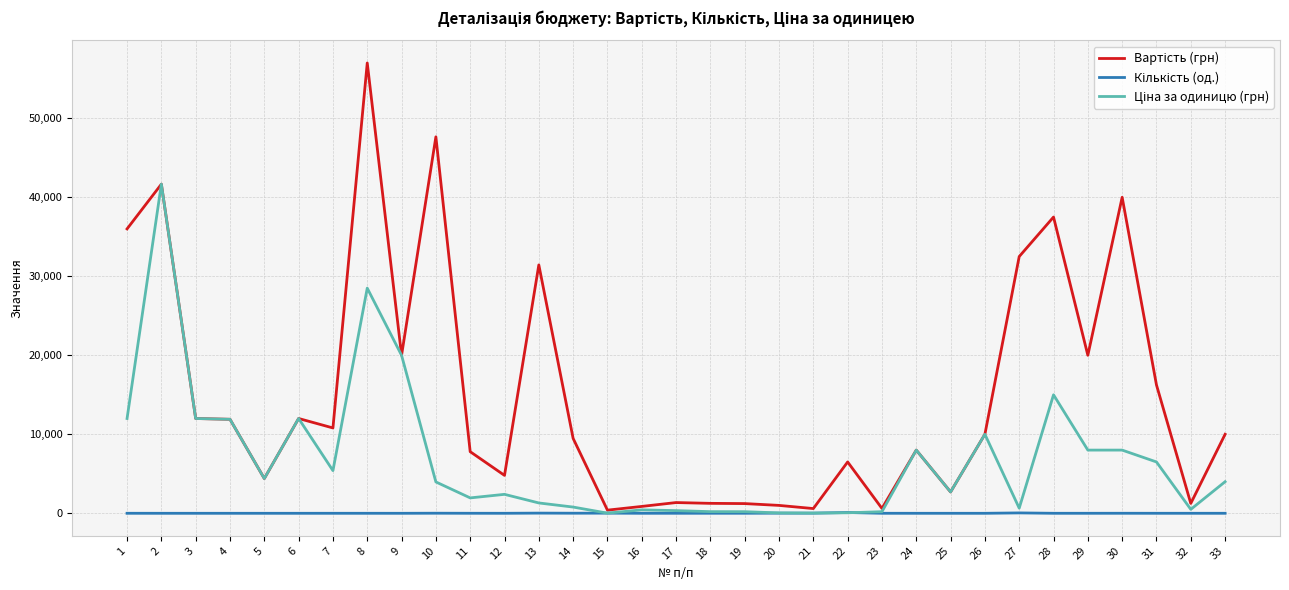

What is the maximum value shown in the chart?

57000.0